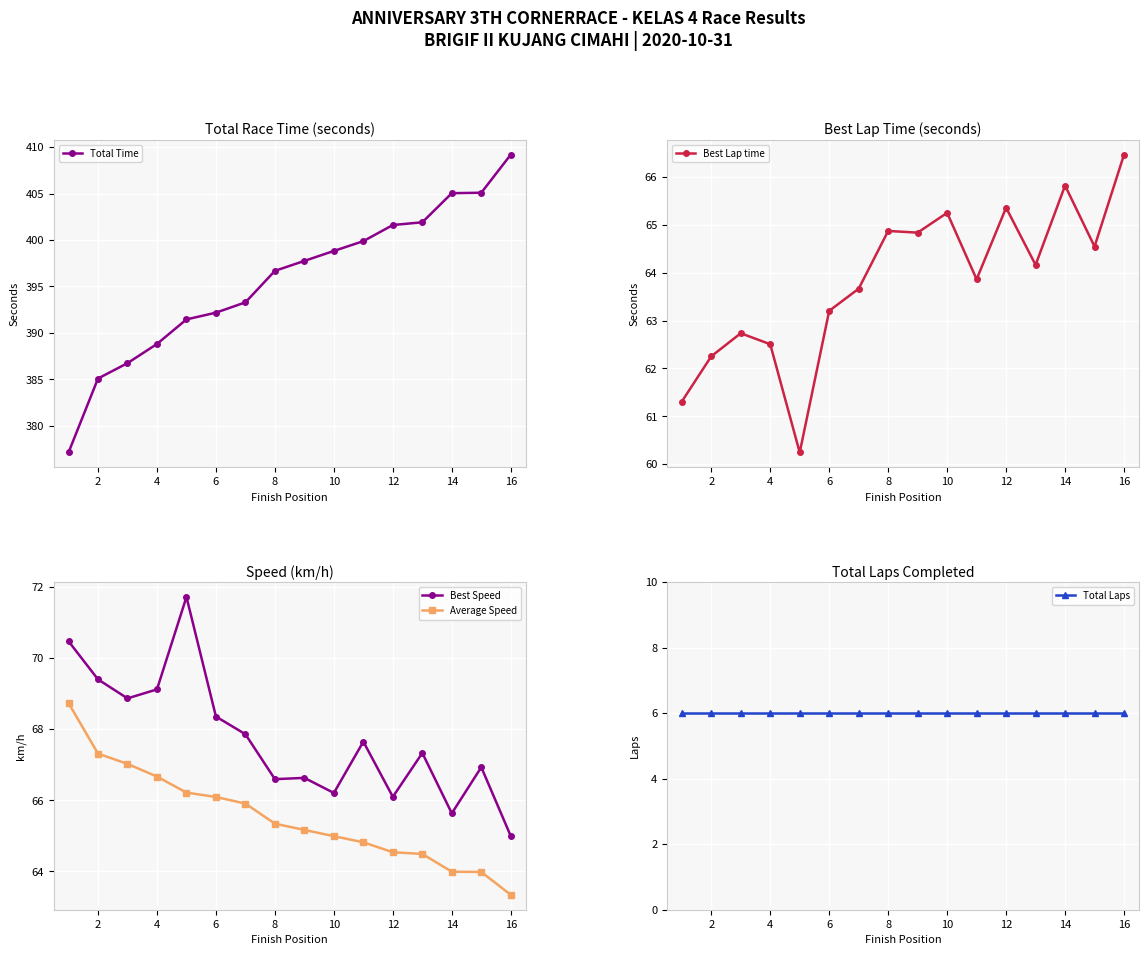

At which label does Total Time reach its peak?

16